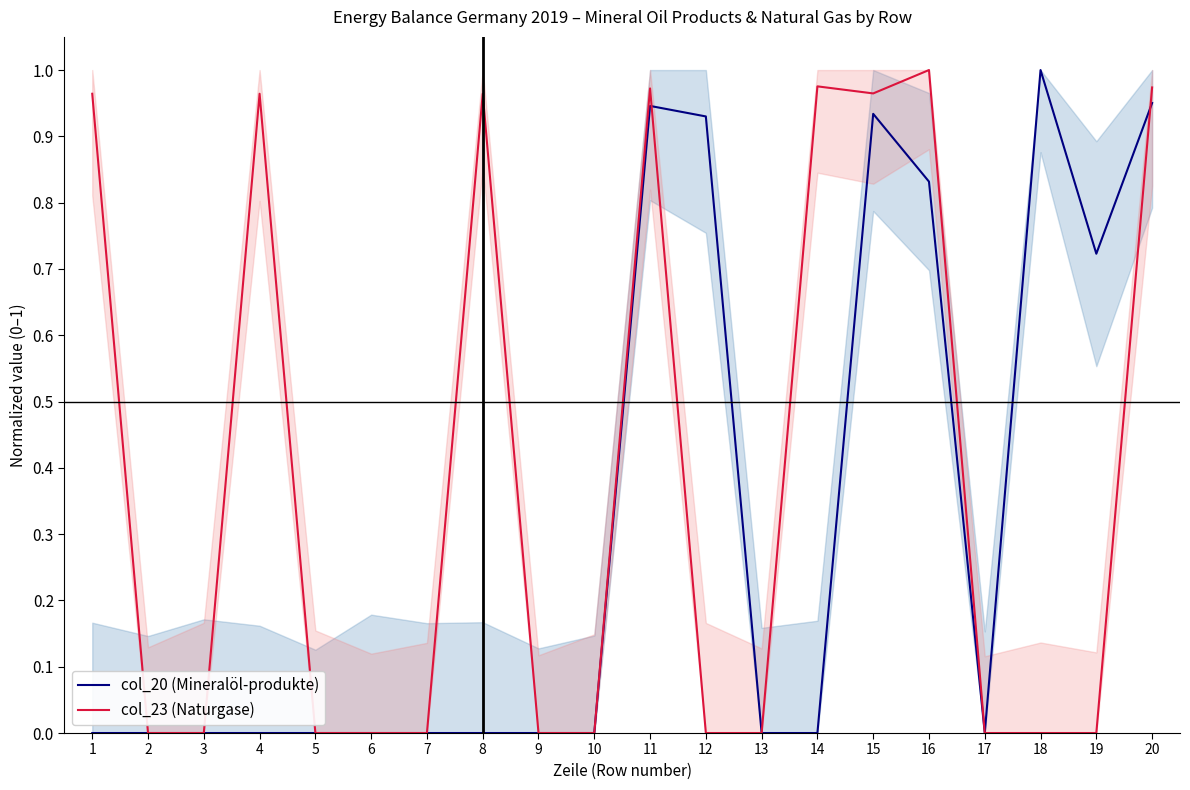

Which series has the largest range (max minus min)?

col_20 (Mineralöl-produkte)